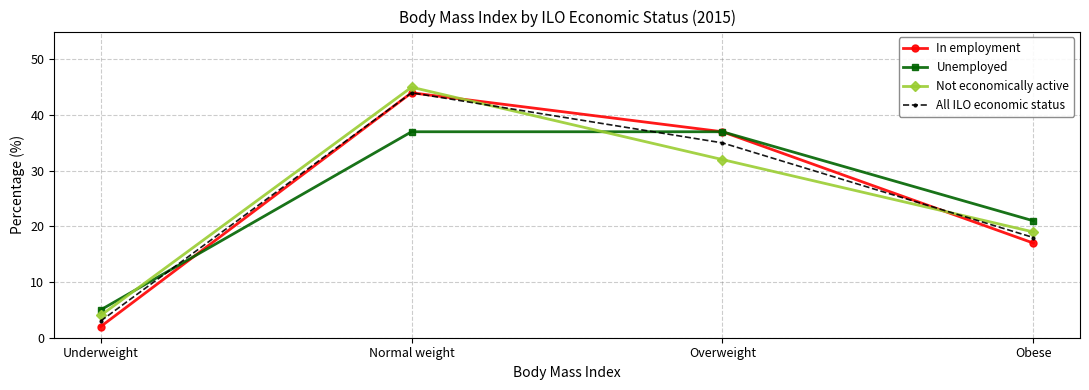

Which label corresponds to the smallest value in the chart?

Underweight